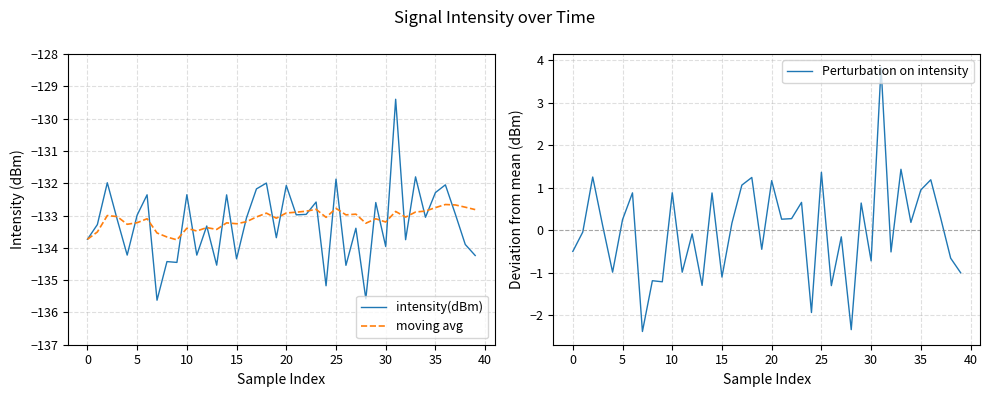

What is the maximum value for Perturbation on intensity?

3.8